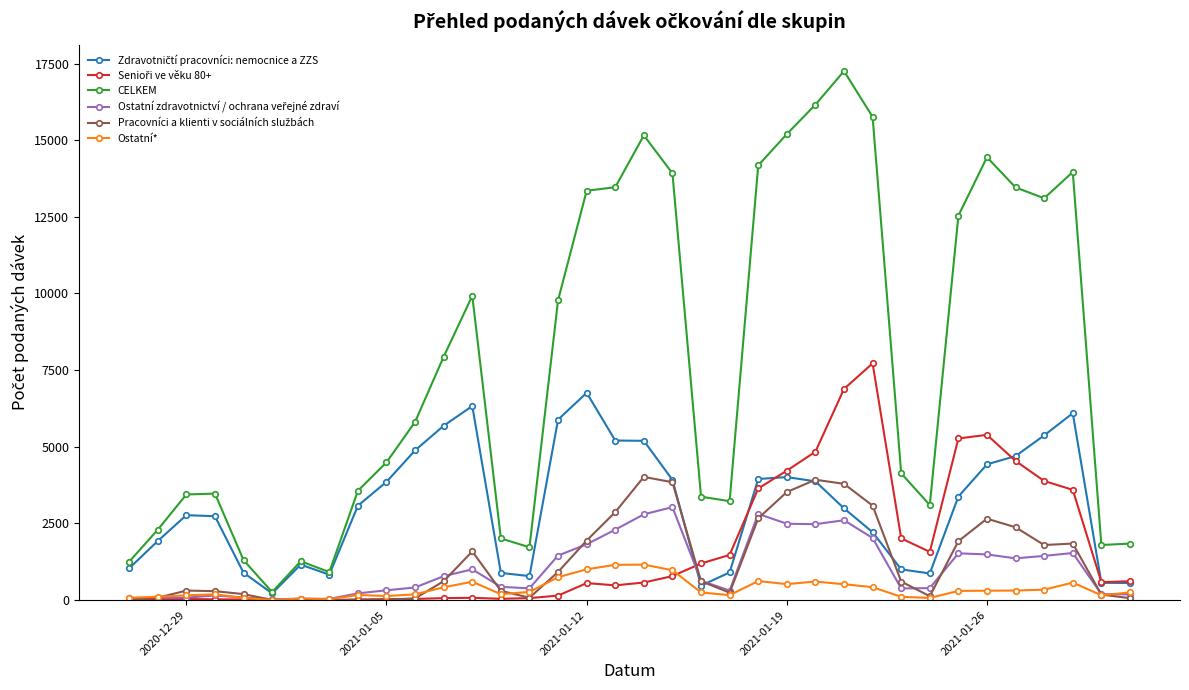

Is this an area chart (filled region under the line)?

No